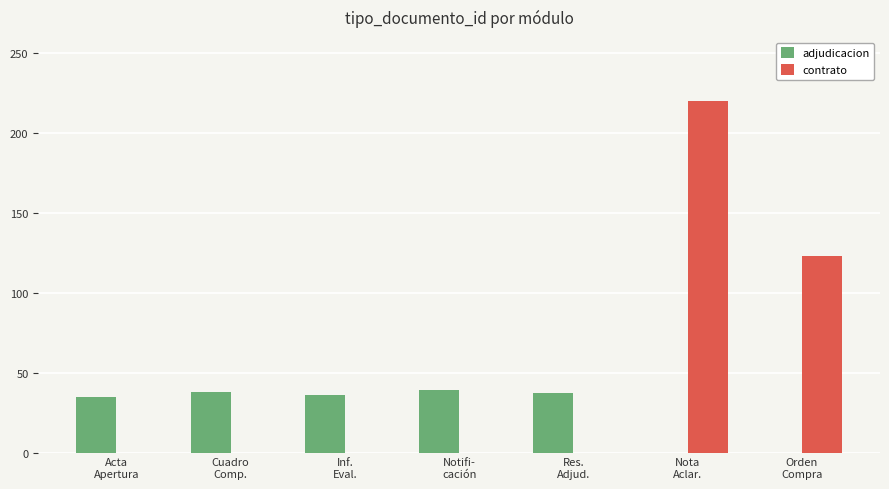

What is the difference between the adjudicacion values at Res.
Adjud. and Cuadro
Comp.?

1